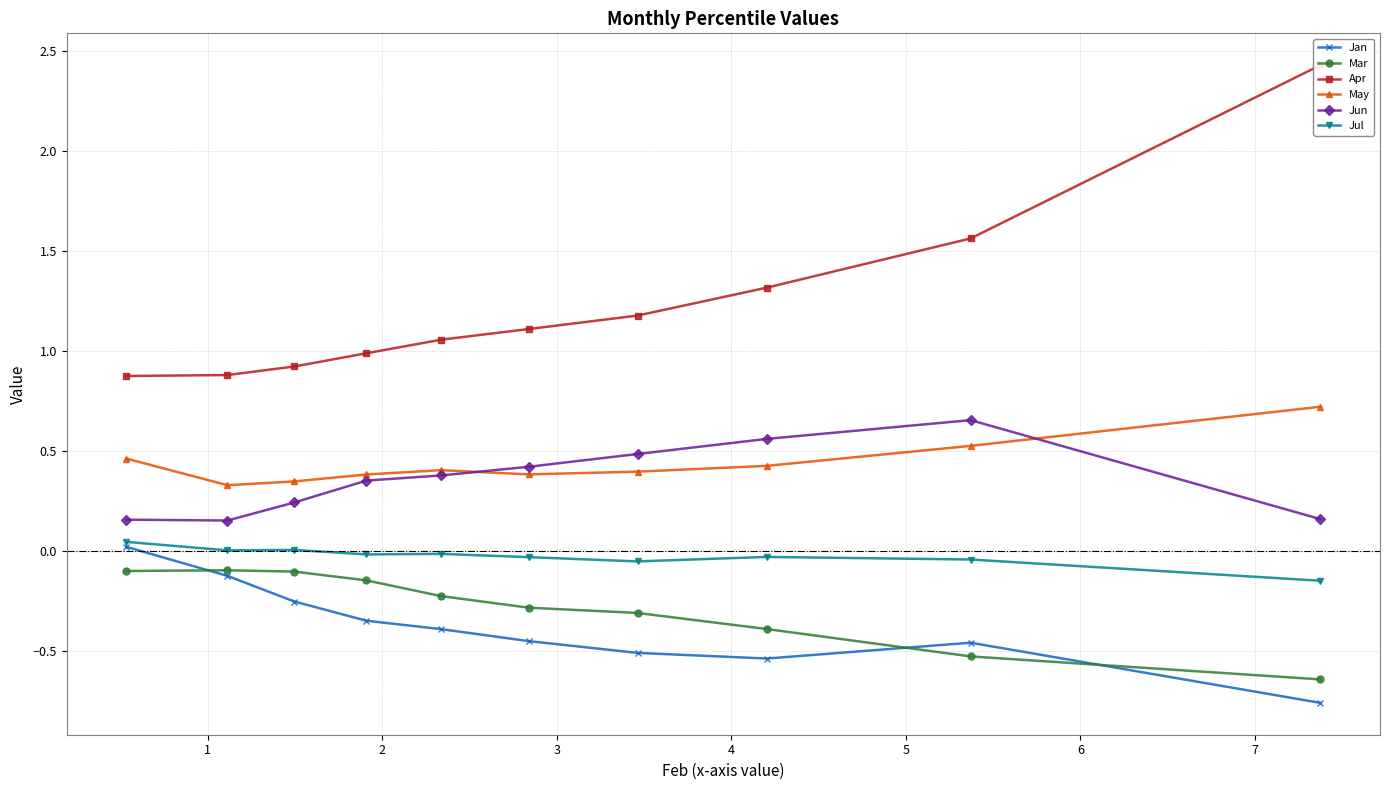

Count the number of data series in this chart.

6